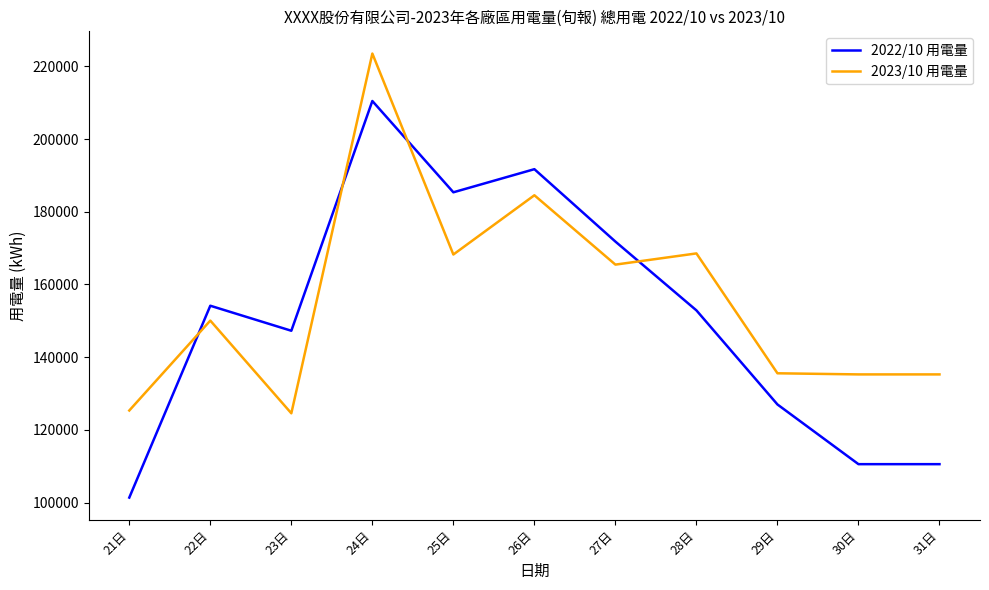

What value does the 2023/10 用電量 series have at 22日?

150055.3